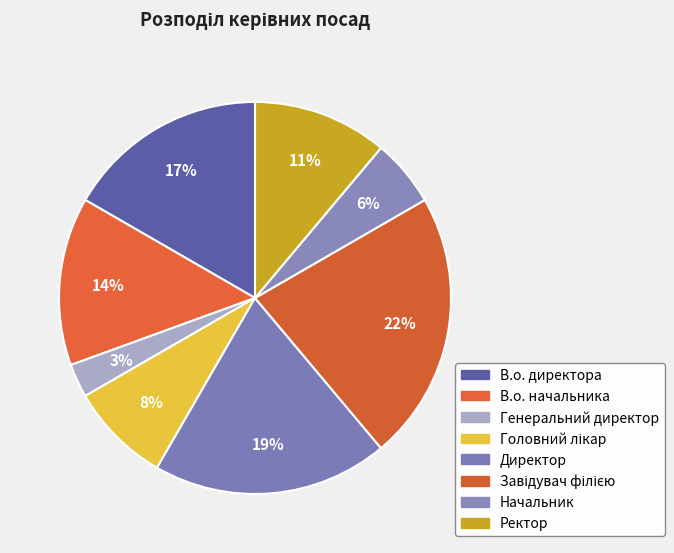

How many segments does this pie chart have?

8